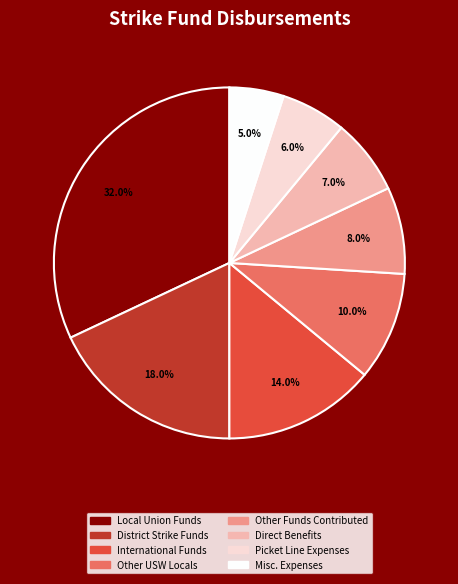

Is District Strike Funds the majority of the pie?

No